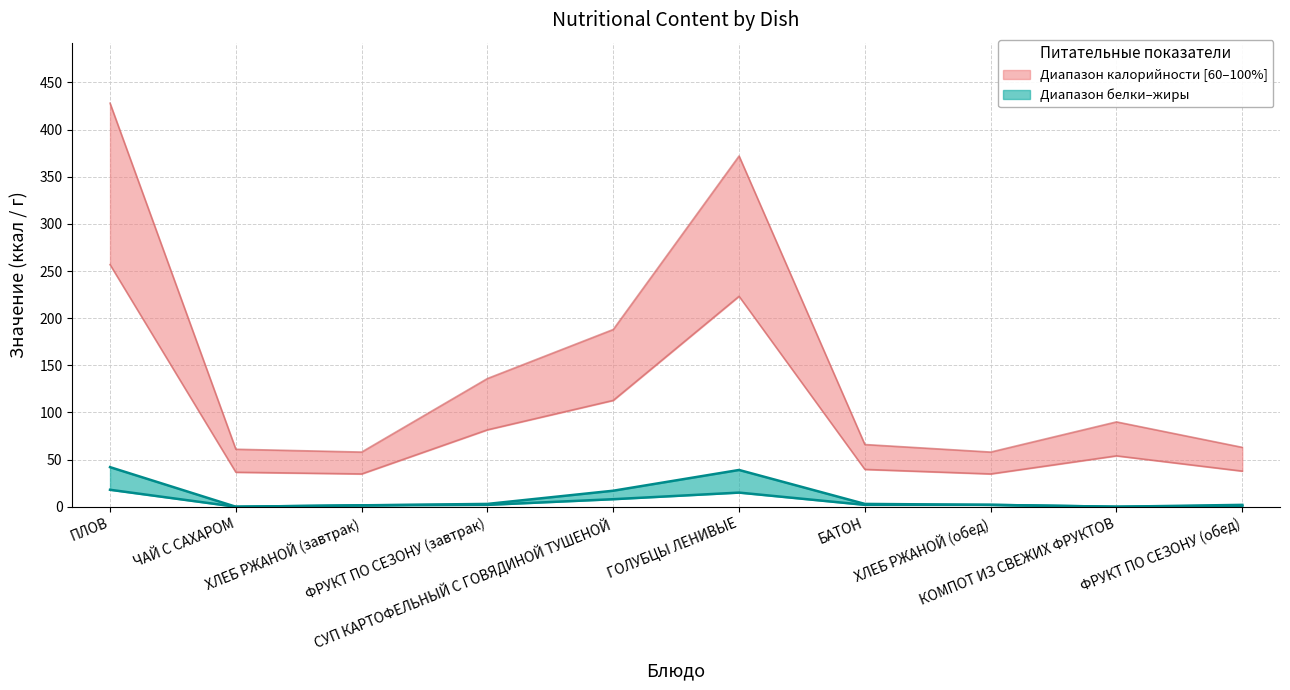

True or false: Белки and Калорийность cross at least once.

False